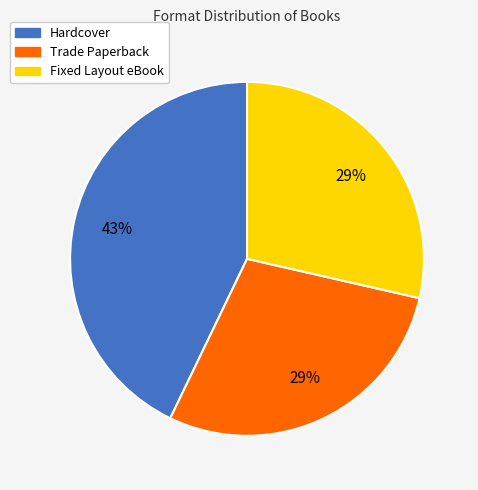

Count the number of slices in the pie.

3